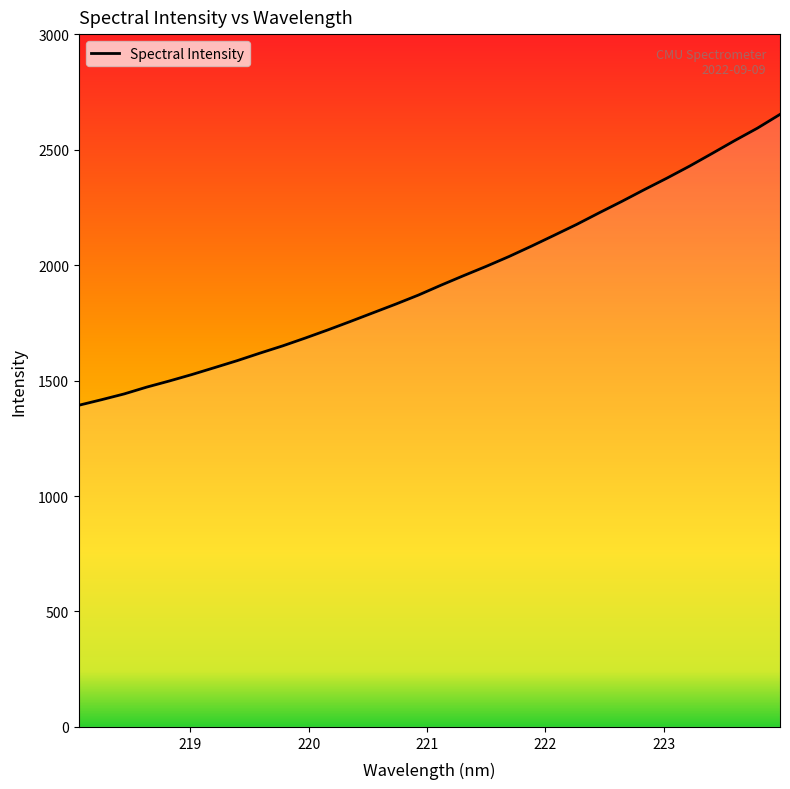

Does the chart have visible grid lines?

No